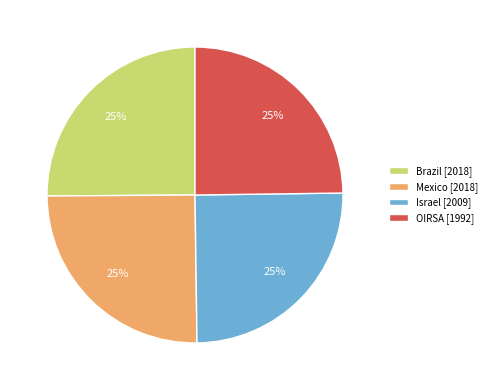

To the nearest percent, what percentage of the pie is Israel?

25%